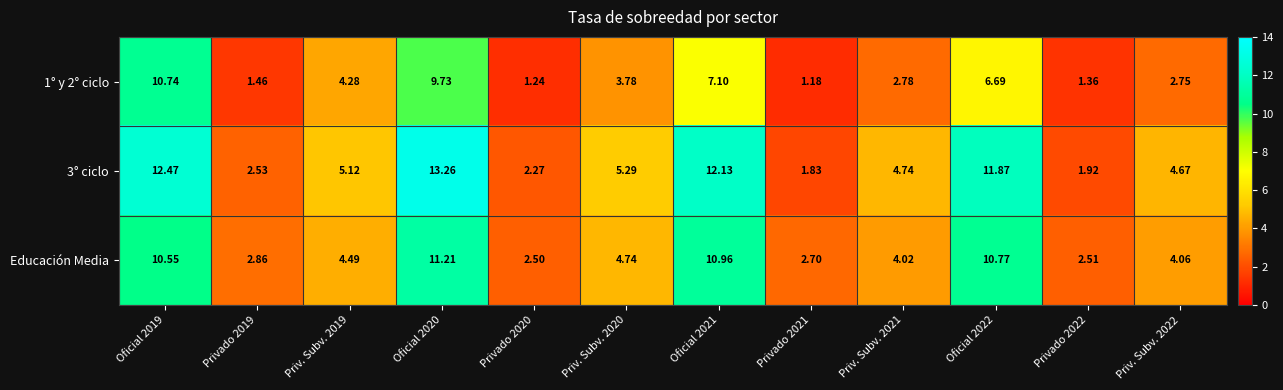

How many values in the 3° ciclo series exceed 5?

6